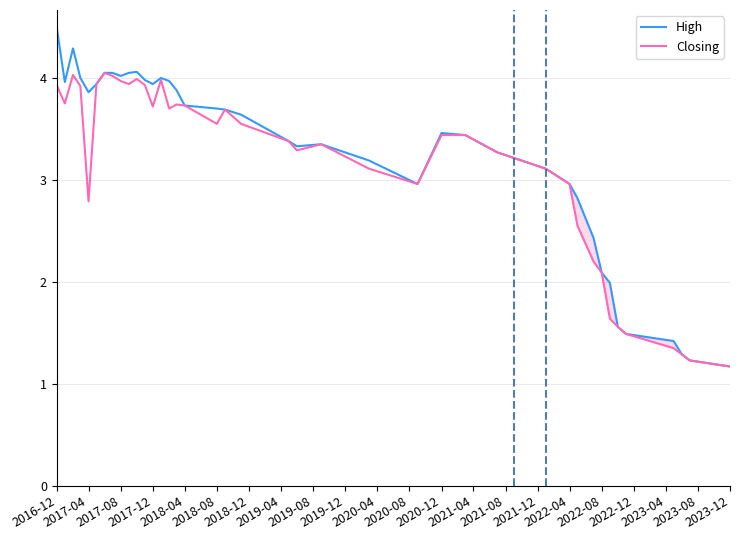

What is the maximum value for High?

4.5